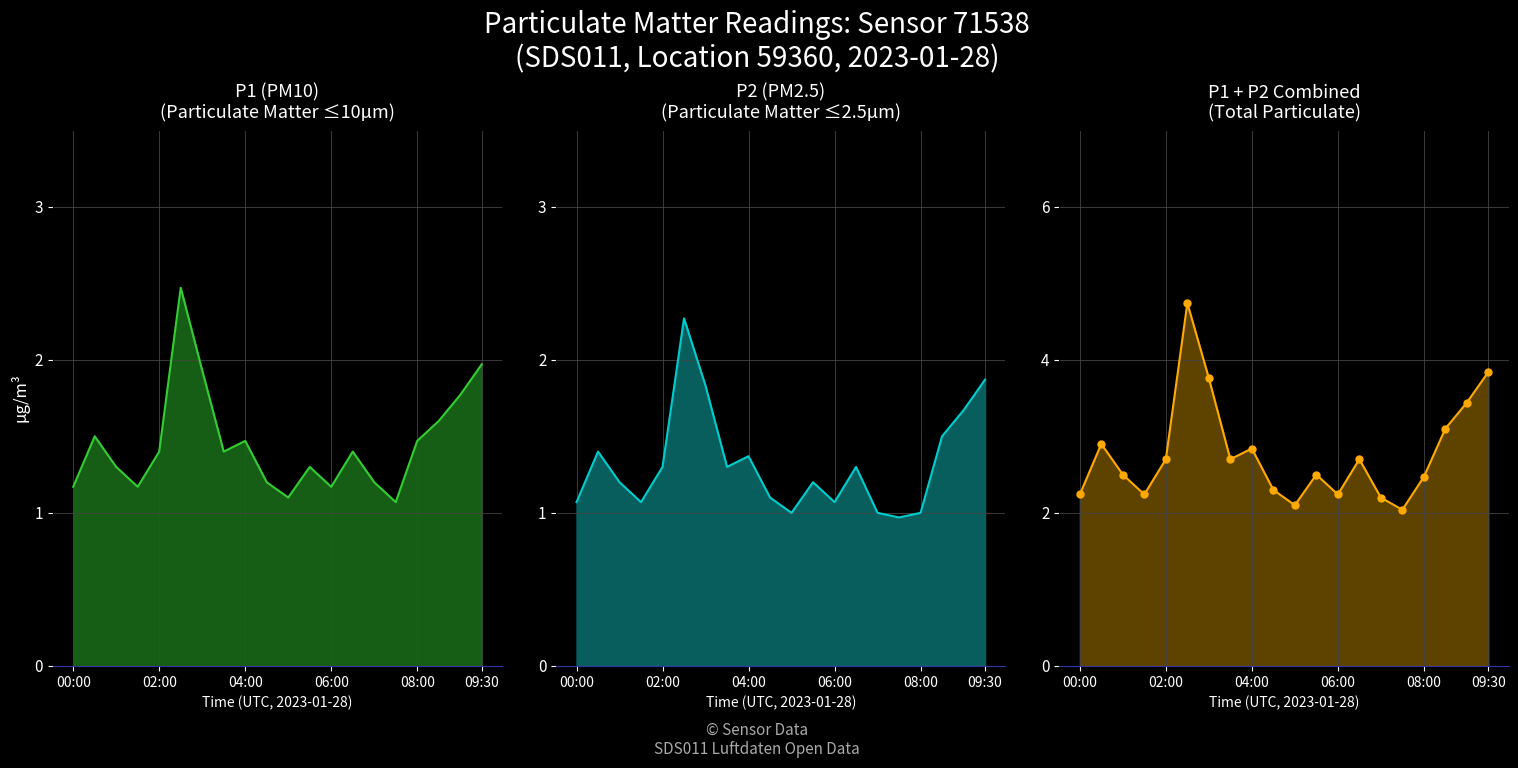

How many categories are shown in the chart?

20